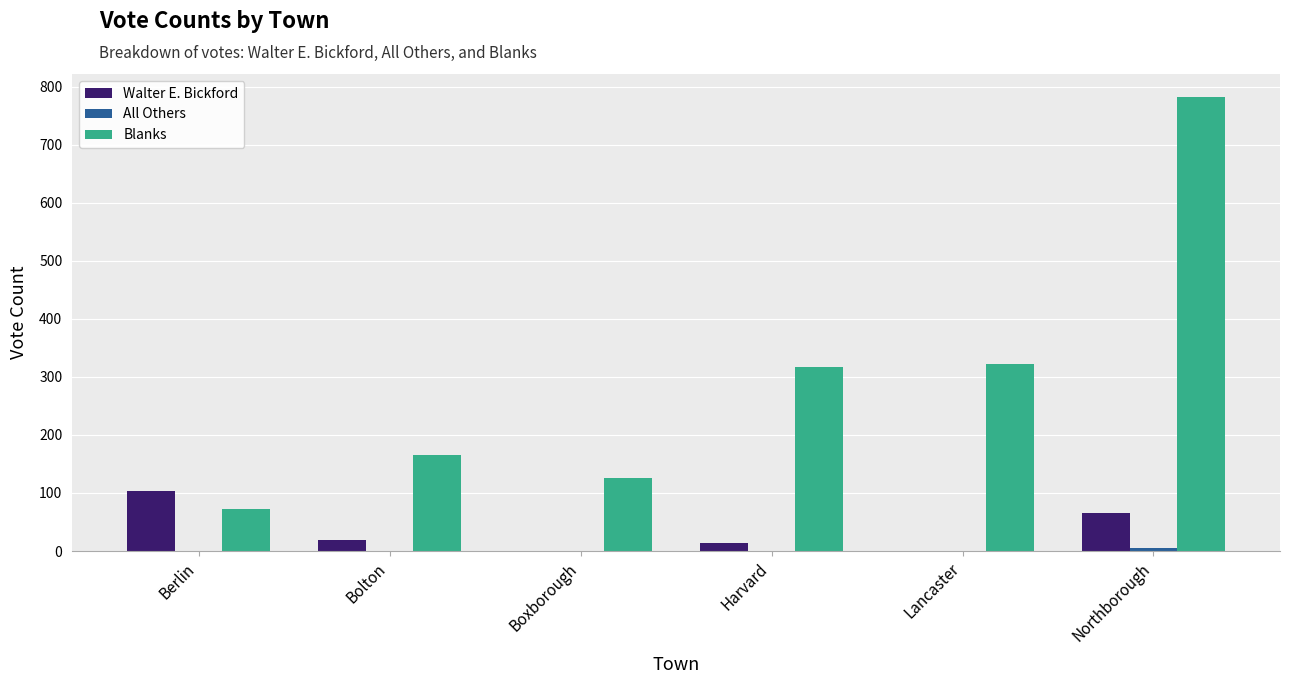

How many groups of bars are there?

6